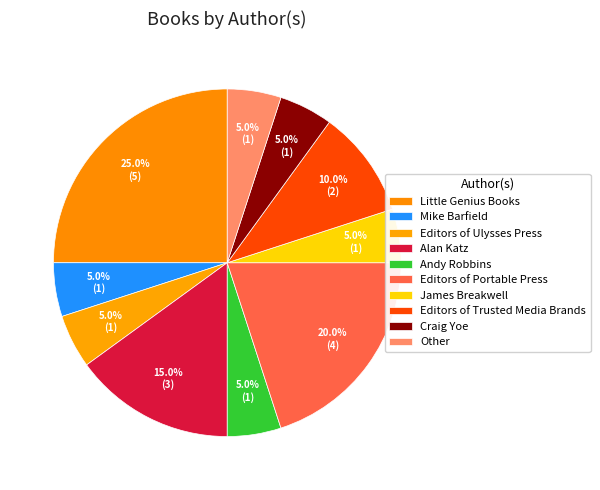

True or false: Editors of Portable Press accounts for 20% of the total.

True